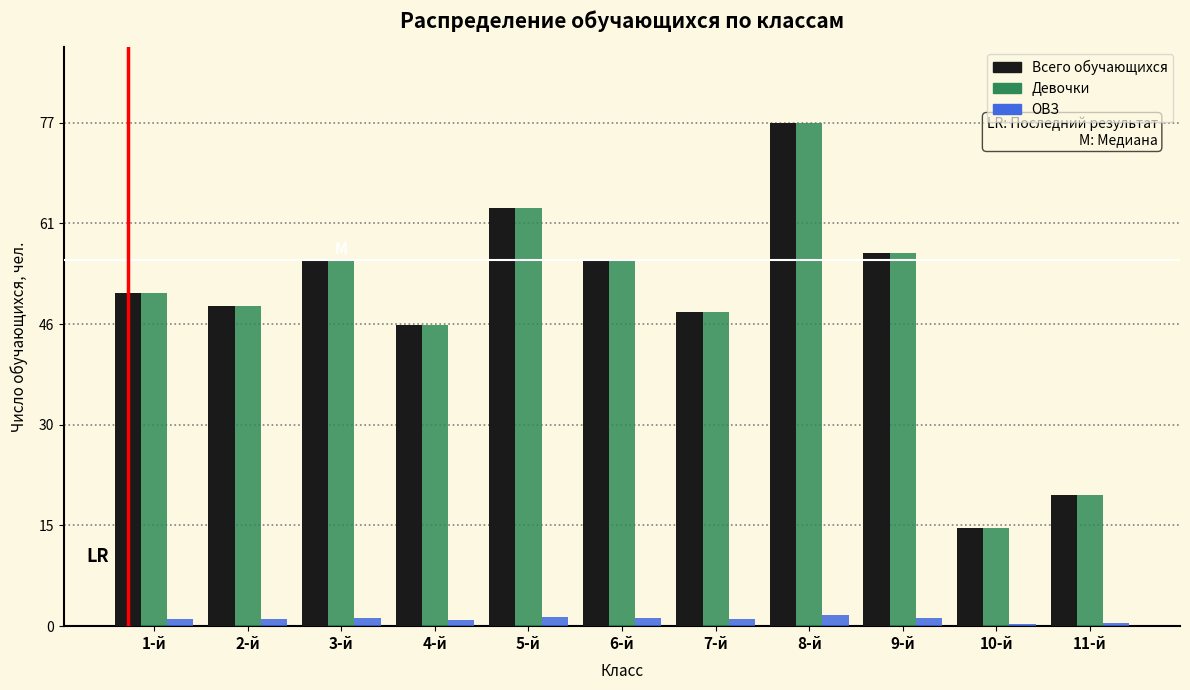

Which category has the highest value in the Всего обучающихся series?

8-й